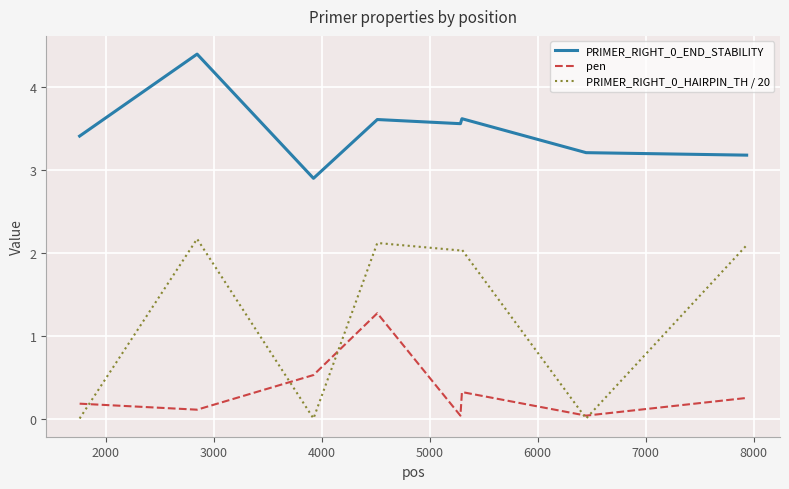

What is the maximum value shown in the chart?

4.4